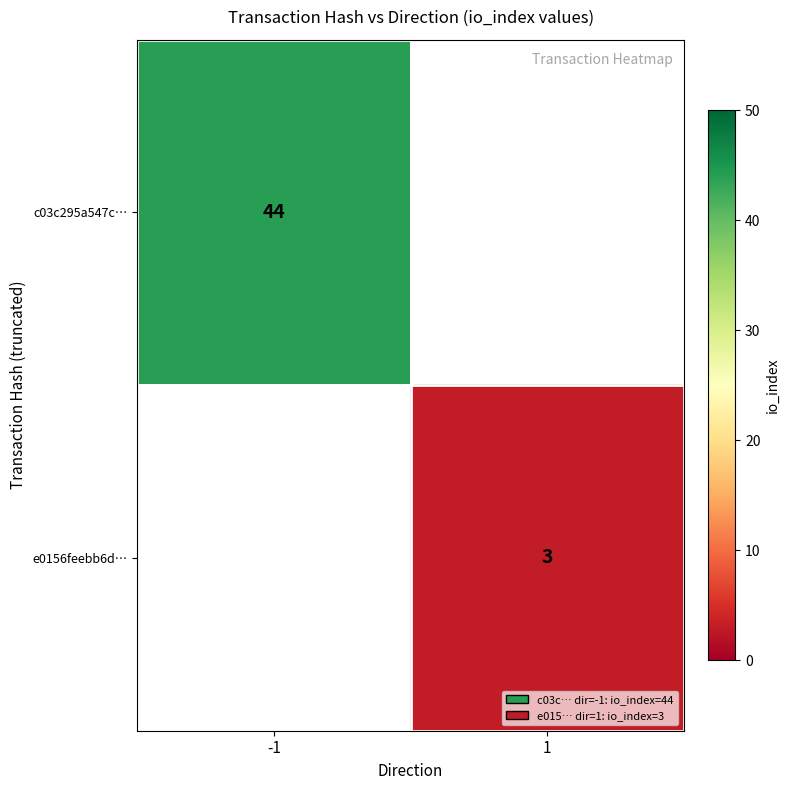

Is it true that e0156feebb6d… equals 4.1 at 1?

False